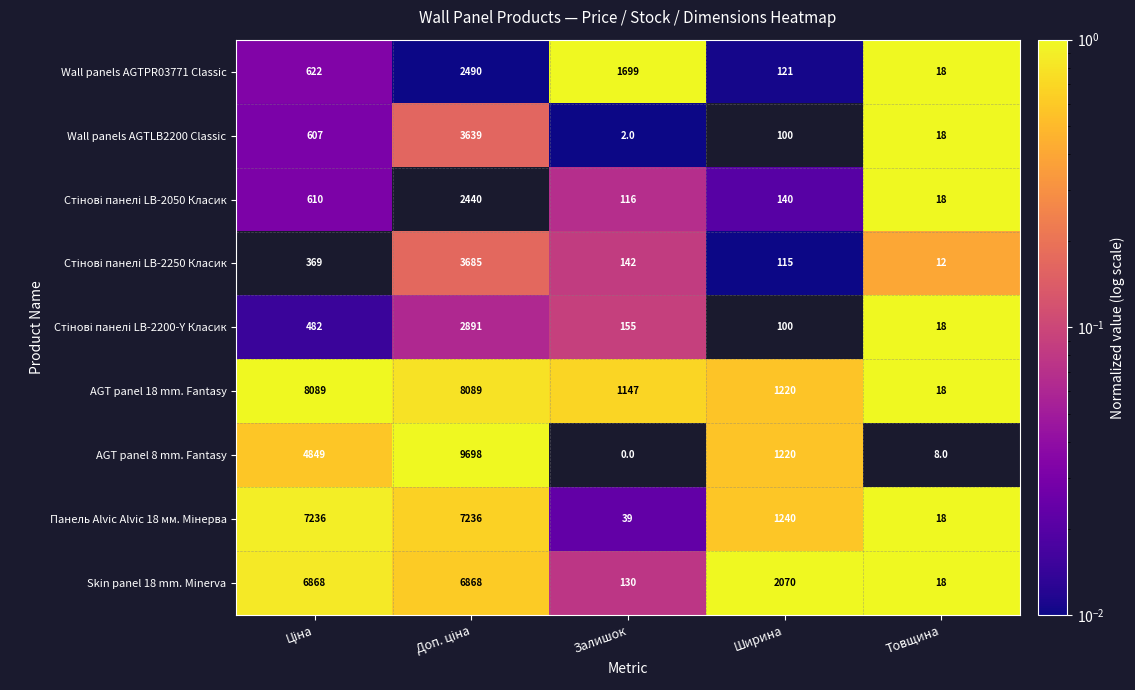

At how many categories does at least one series exceed 0?

5